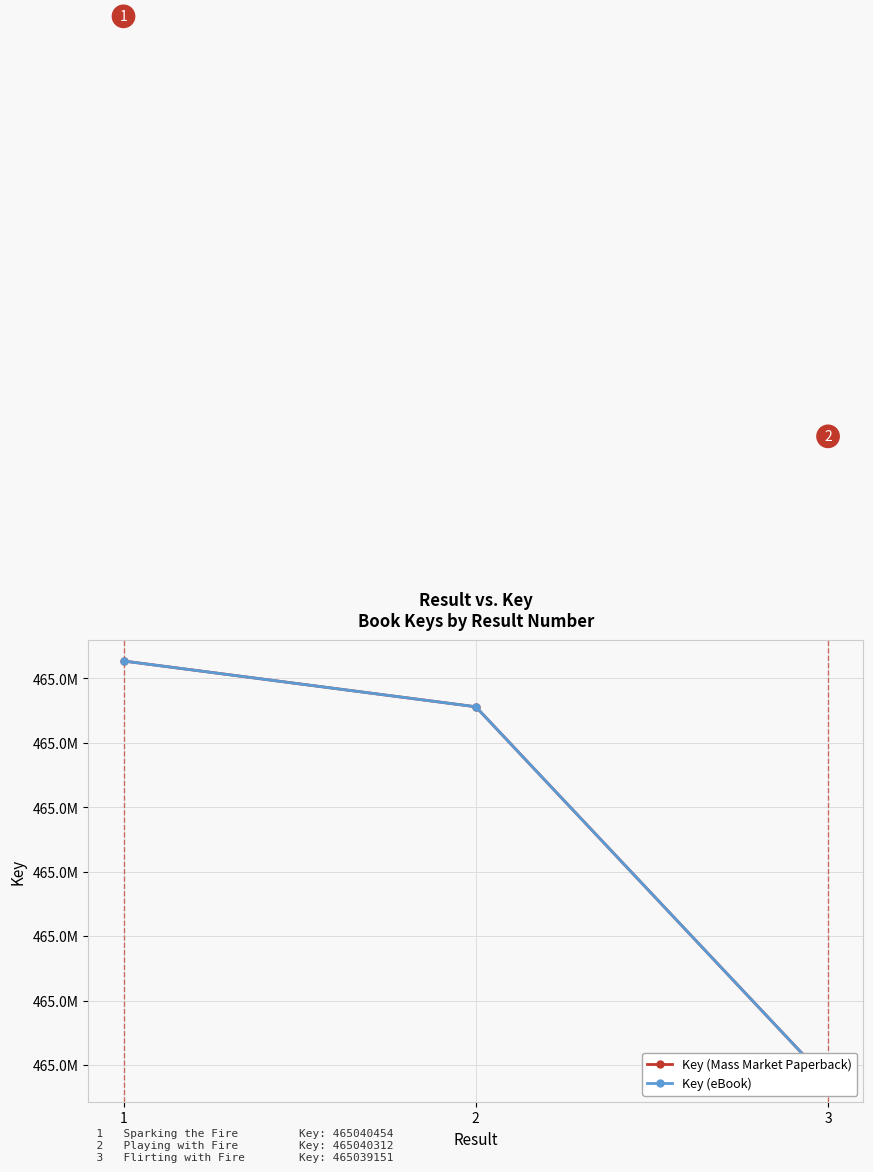

Is it true that Key (Mass Market Paperback) equals 144182711 at 2?

False